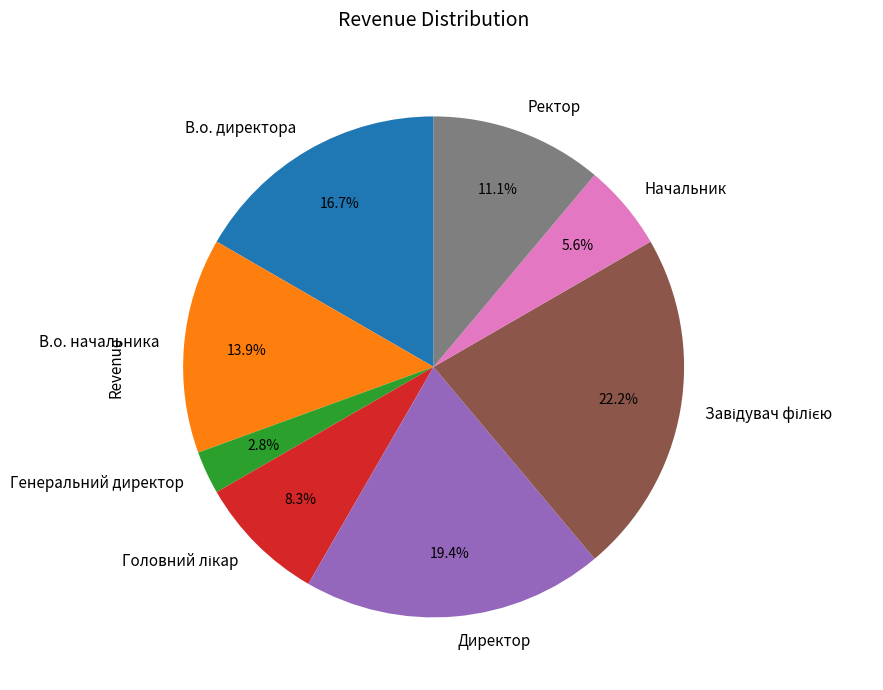

What percentage is the Ректор slice, to the nearest percent?

11%